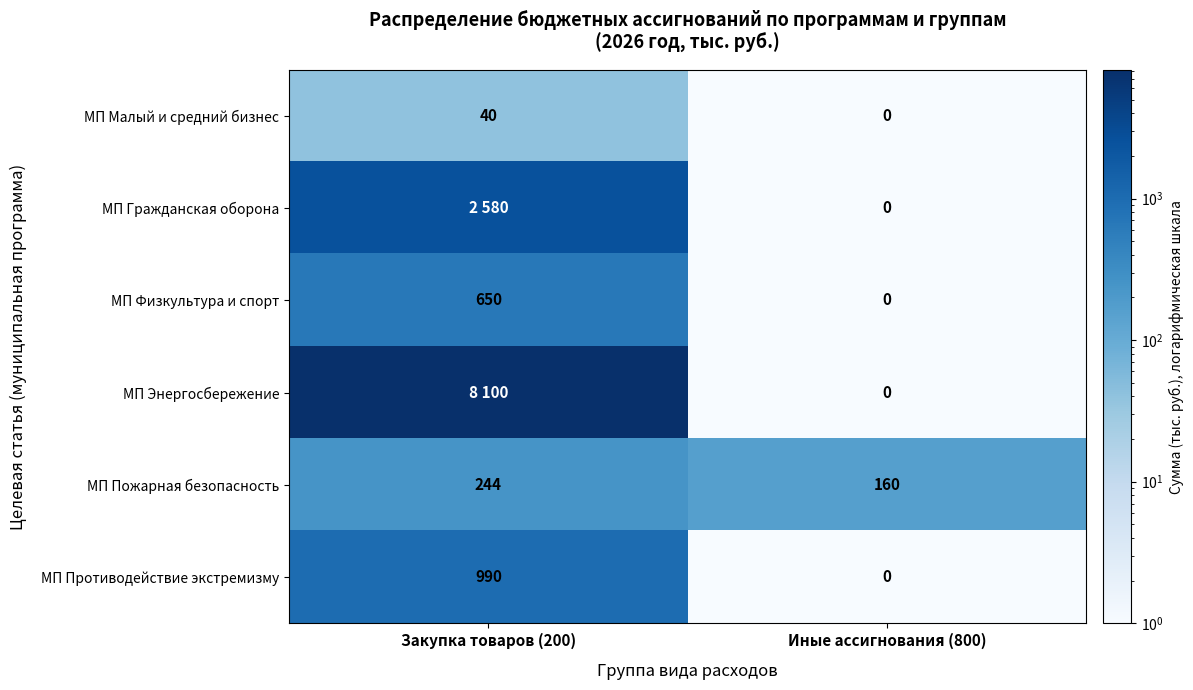

What is the maximum value for МП Физкультура и спорт?

650